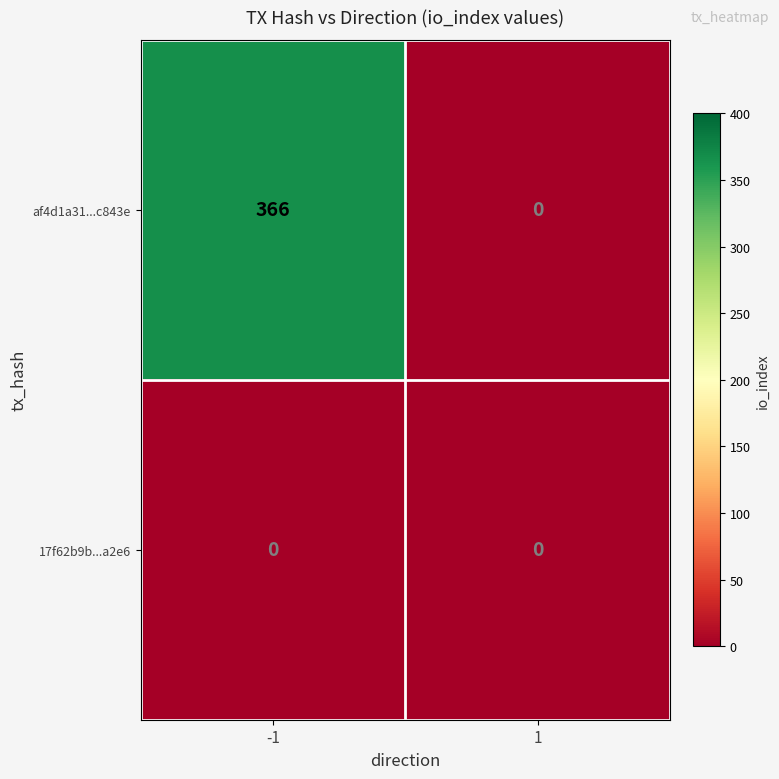

List the series in order of their overall mean, highest first.

af4d1a31...c843e, 17f62b9b...a2e6